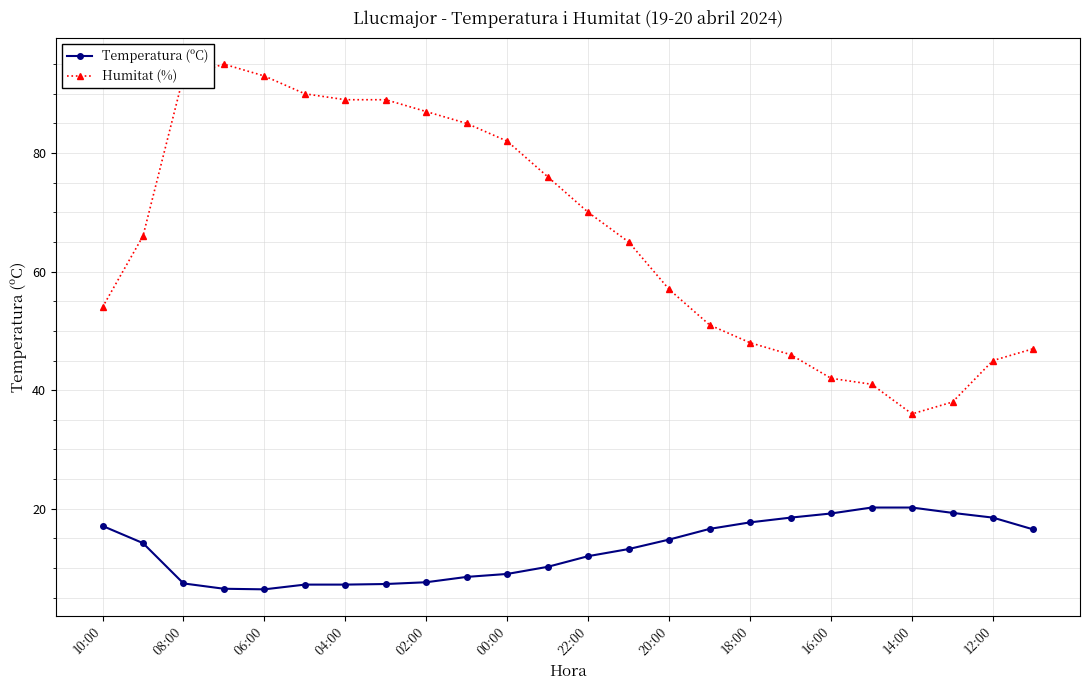

List the series in order of their peak value, highest first.

Humitat (%), Temperatura (ºC)